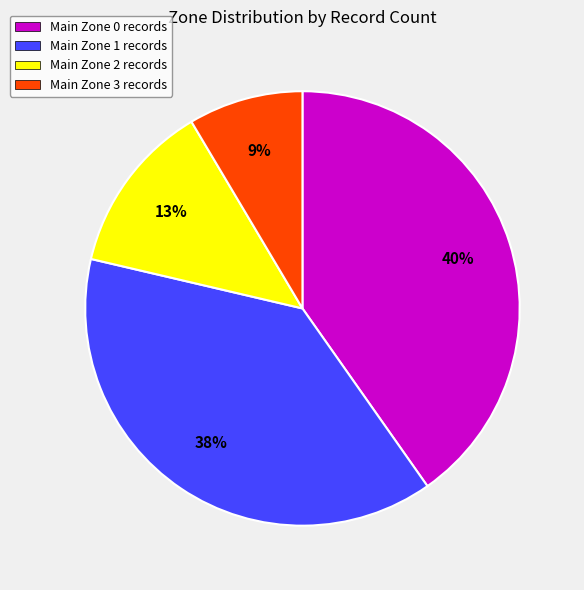

Between Main Zone 3 records and Main Zone 0 records, which is larger?

Main Zone 0 records